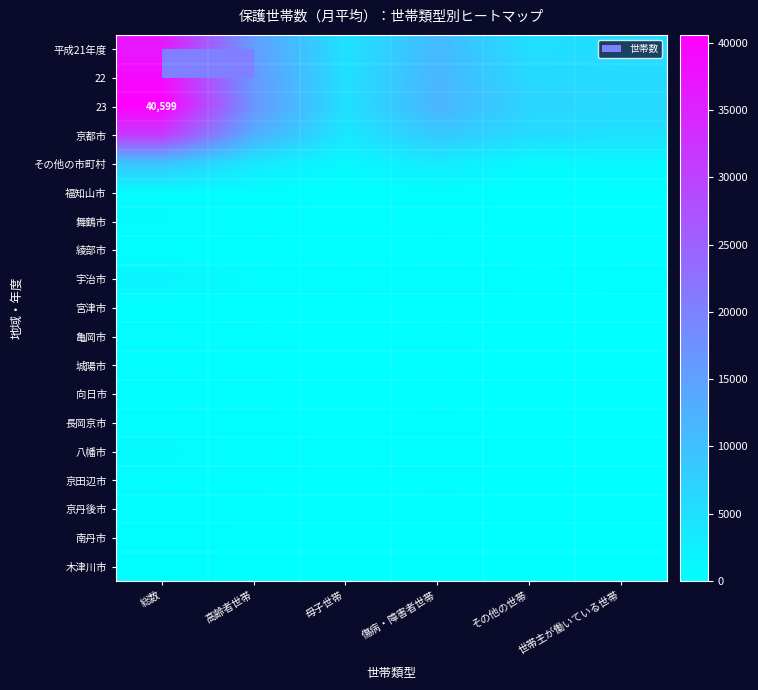

Which series has the largest total across all categories?

23